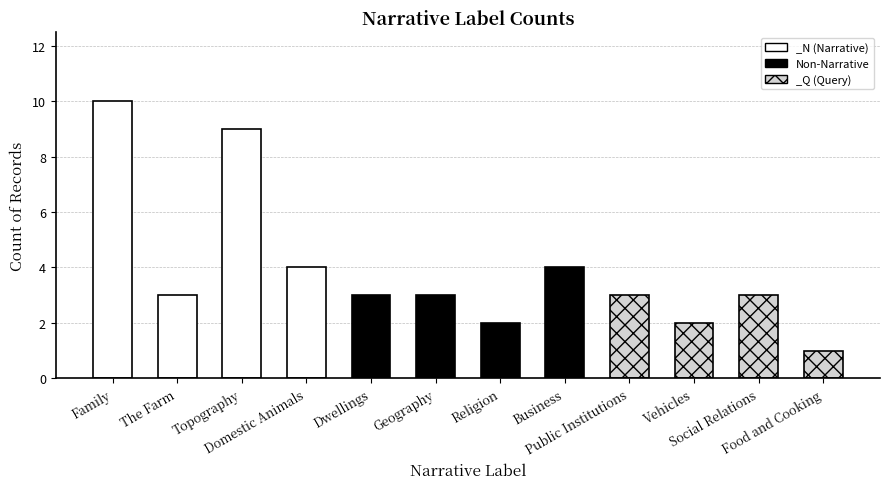

What is the value of the 8th bar from the left?

4